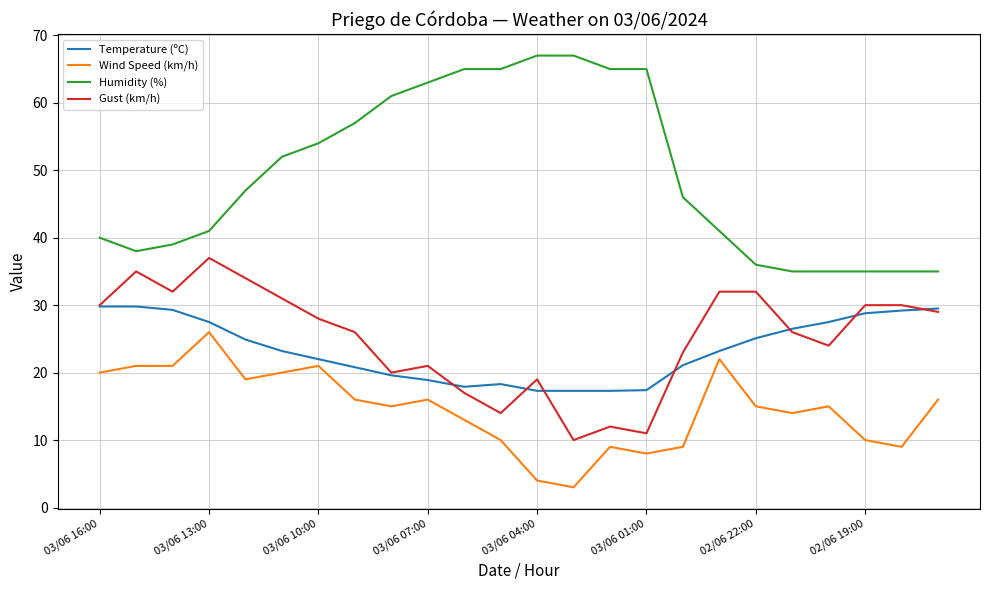

True or false: Wind Speed (km/h) and Gust (km/h) cross at least once.

False